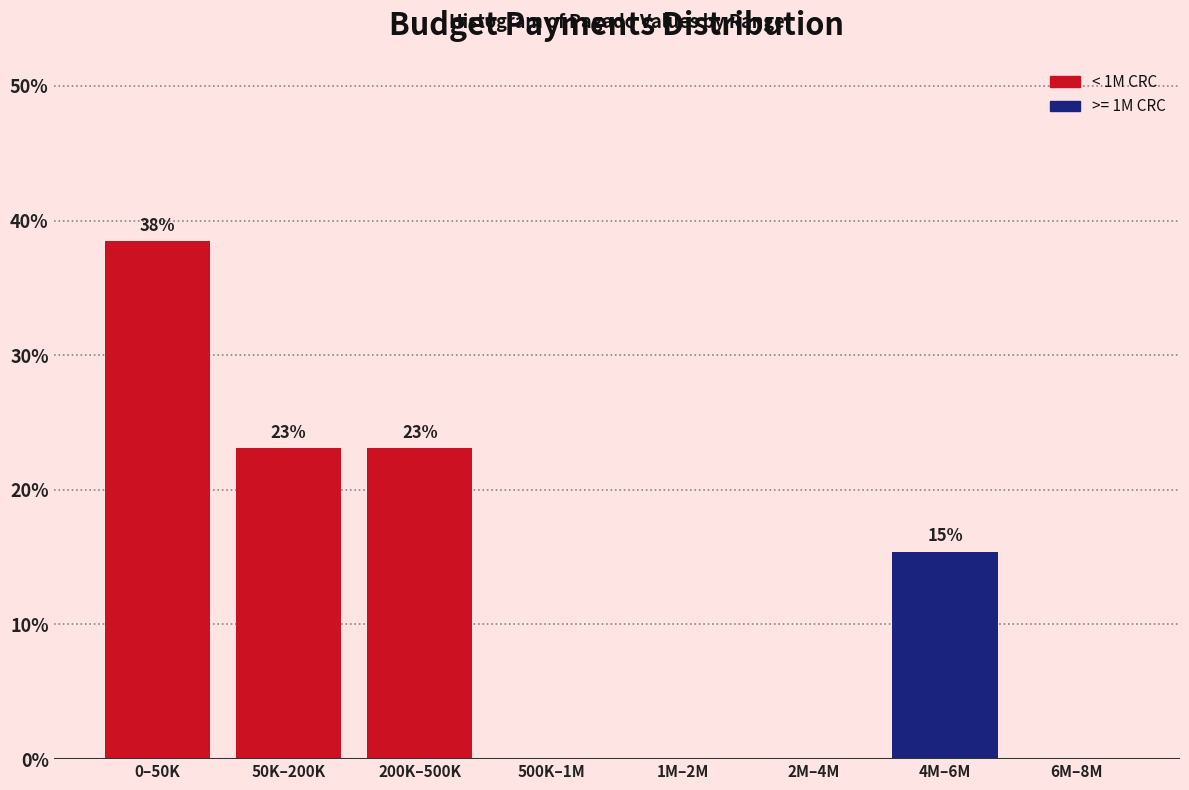

The chart shows a value of 7.5 at 4M–6M. True or false?

False